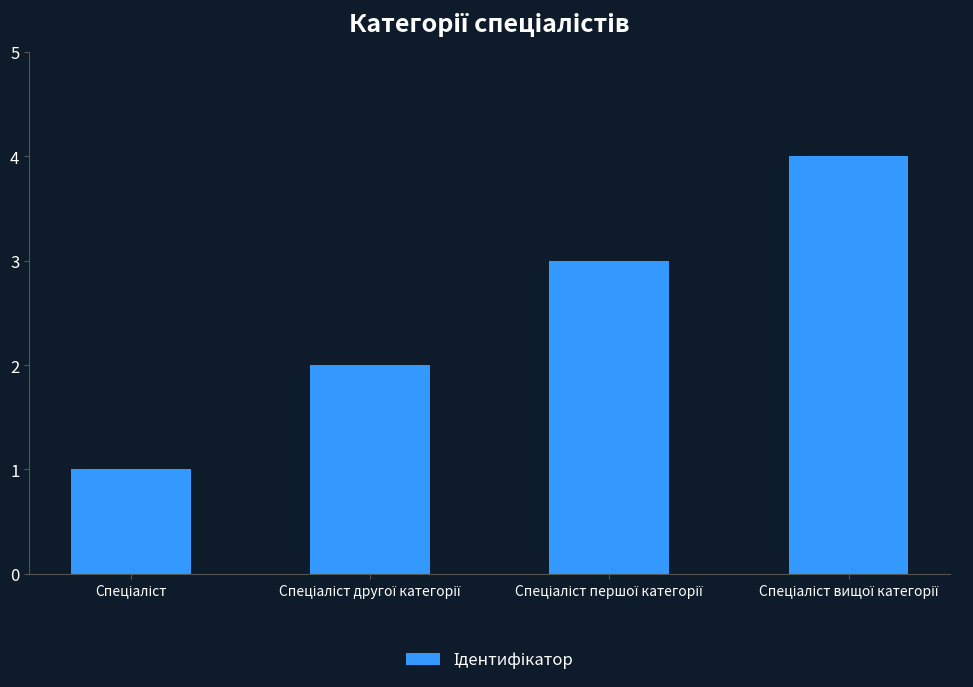

What is the sum of all values?

10